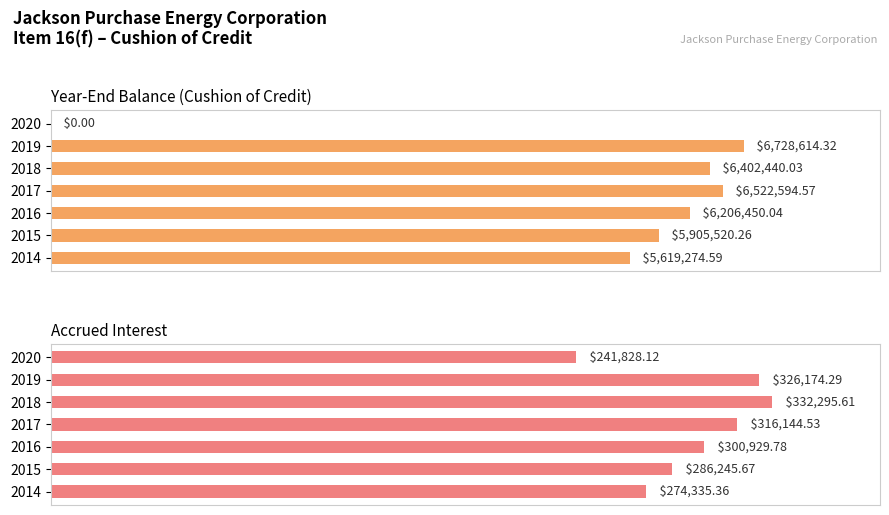

Does the chart contain any negative values?

No